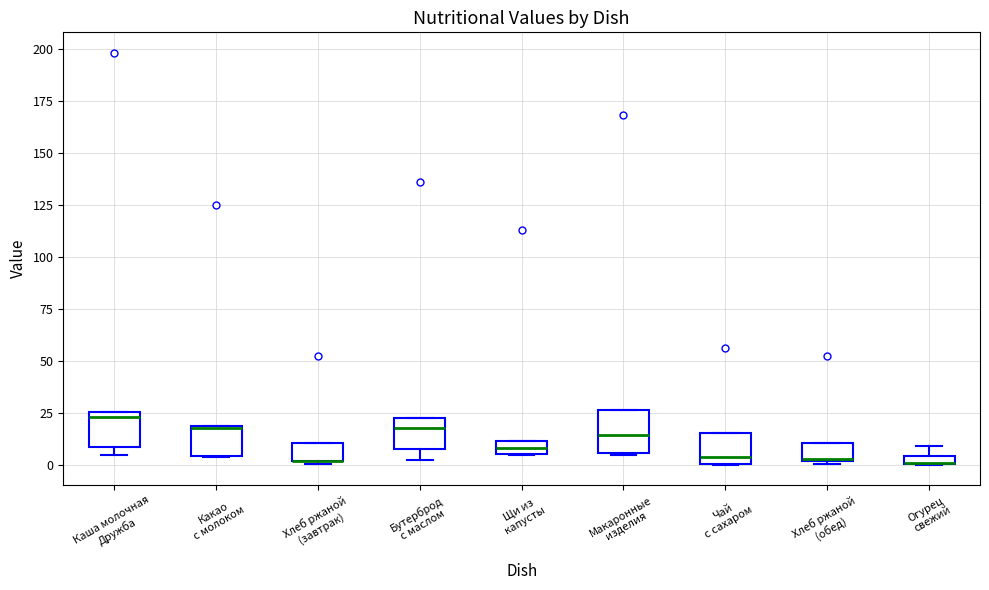

Where is the lower edge of the box for Огурец свежий on the y-axis? The values are not printed on the chart, so give them approximately, as read against the axis.

0